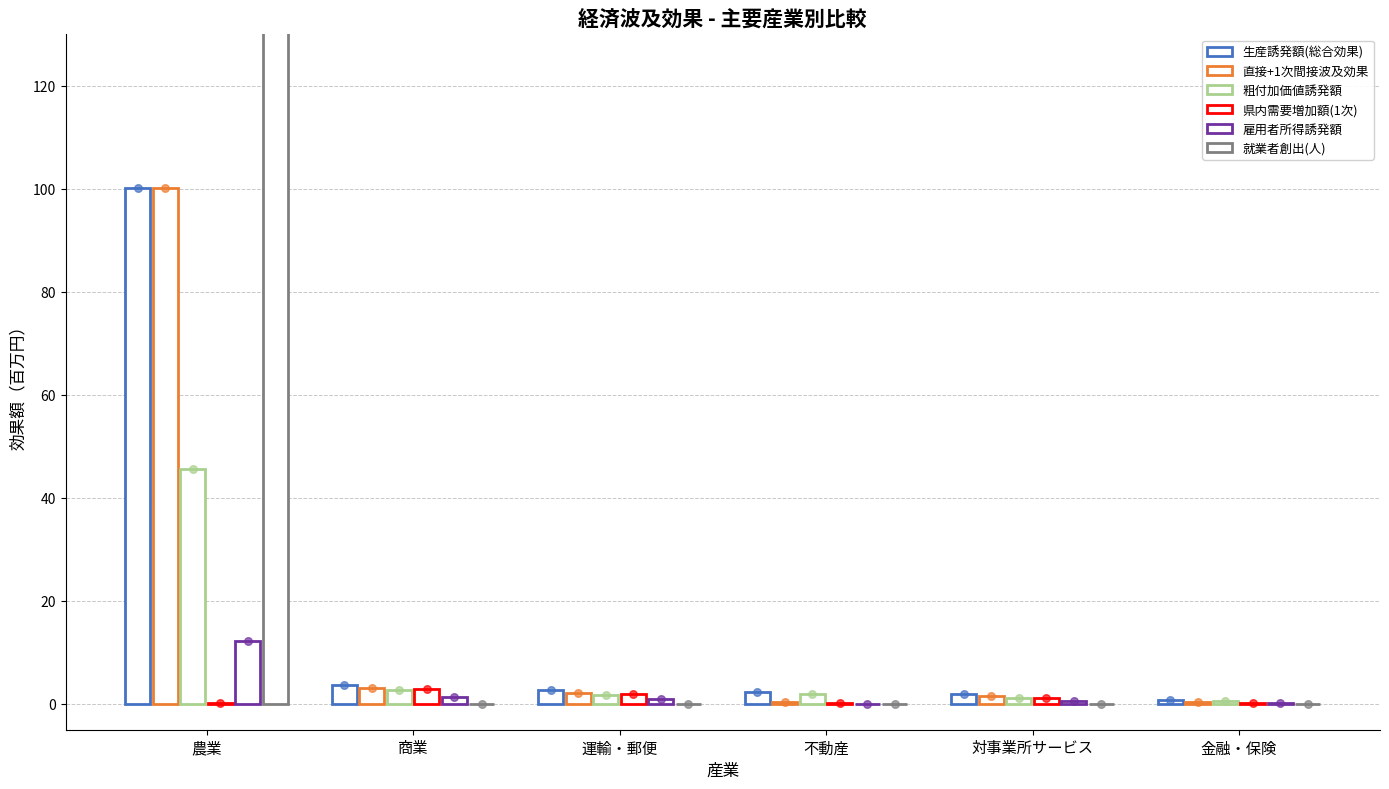

Which series has the widest spread of Y values?

就業者創出(人)